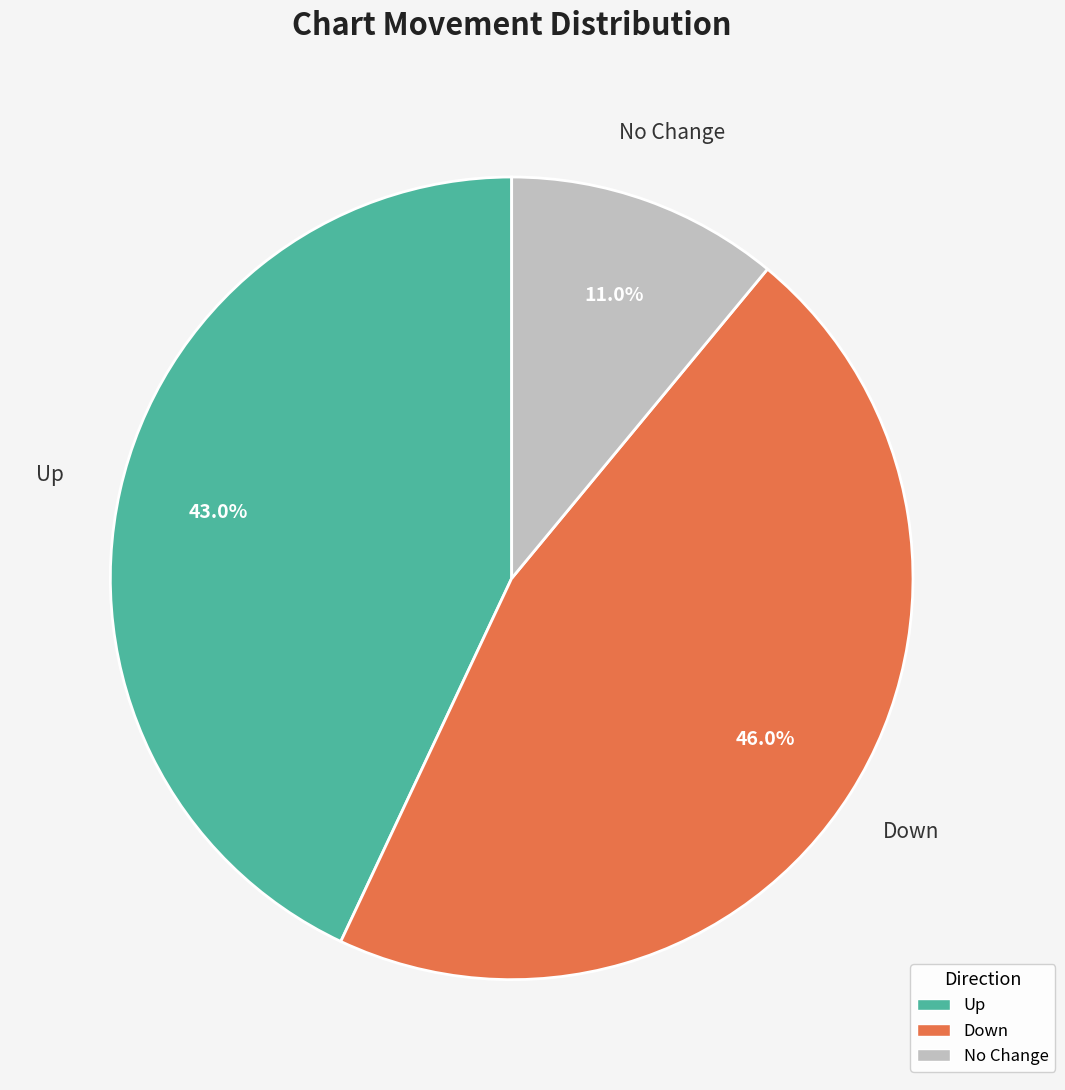

Is there any slice that represents more than half of the pie?

No